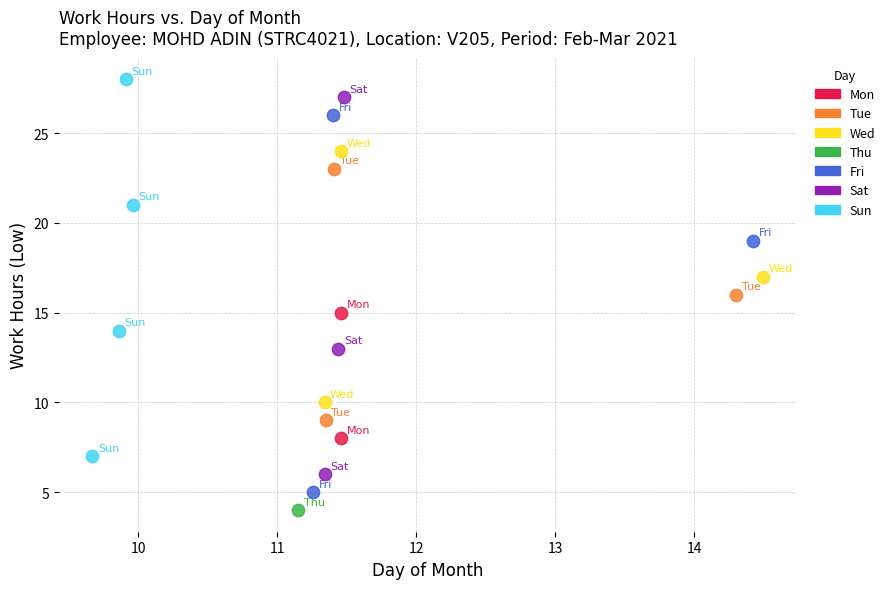

Which series reaches the maximum Y coordinate?

Sun